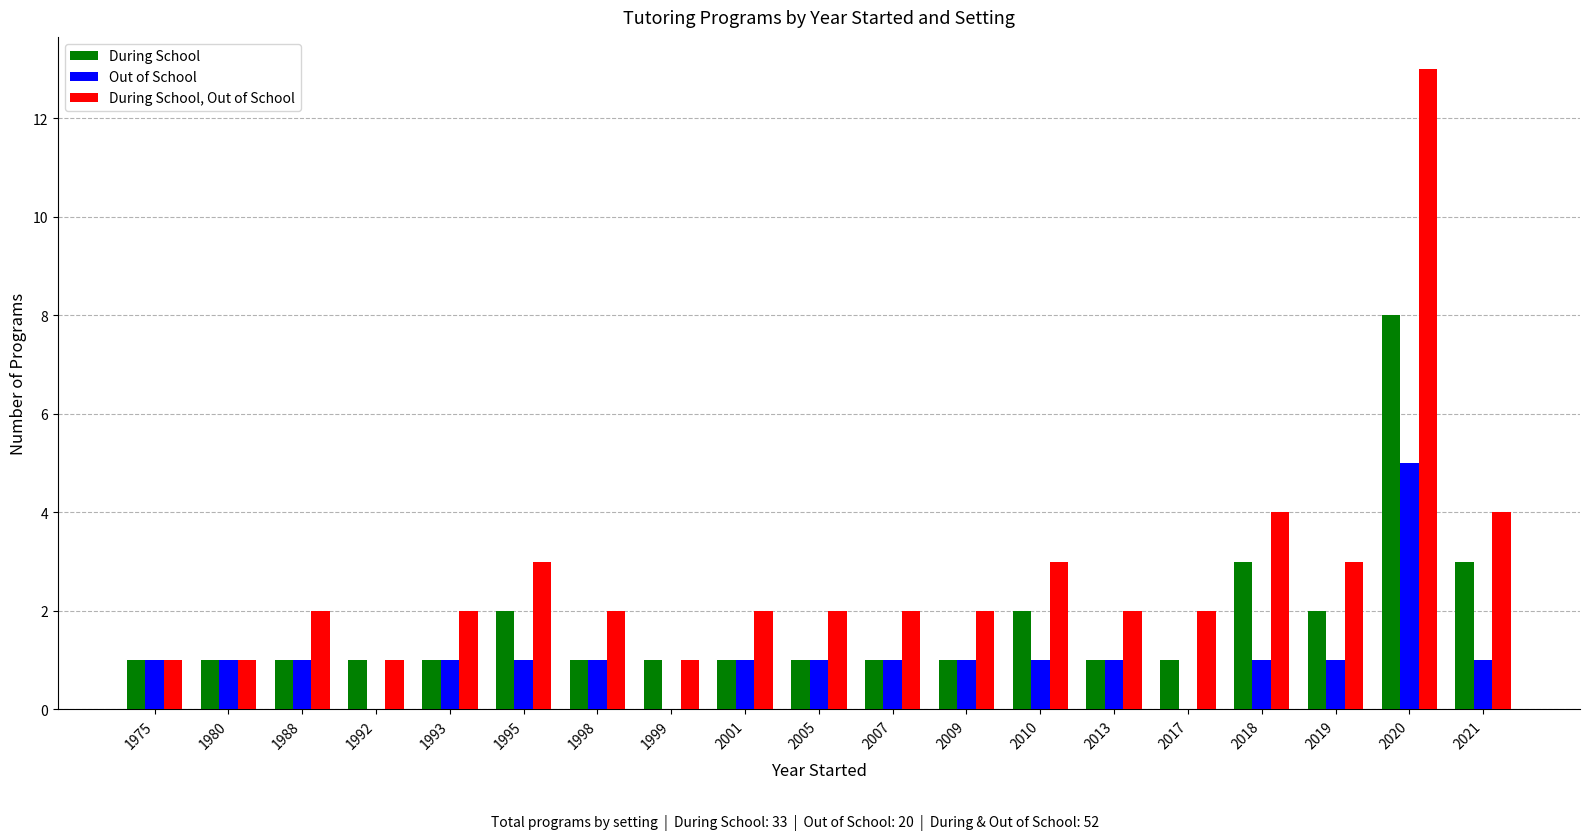

Reading right to left, transcribe all the data shown in this chart.

During School: 2021=3	2020=8	2019=2	2018=3	2017=1	2013=1	2010=2	2009=1	2007=1	2005=1	2001=1	1999=1	1998=1	1995=2	1993=1	1992=1	1988=1	1980=1	1975=1
Out of School: 2021=1	2020=5	2019=1	2018=1	2017=0	2013=1	2010=1	2009=1	2007=1	2005=1	2001=1	1999=0	1998=1	1995=1	1993=1	1992=0	1988=1	1980=1	1975=1
During School, Out of School: 2021=4	2020=13	2019=3	2018=4	2017=2	2013=2	2010=3	2009=2	2007=2	2005=2	2001=2	1999=1	1998=2	1995=3	1993=2	1992=1	1988=2	1980=1	1975=1